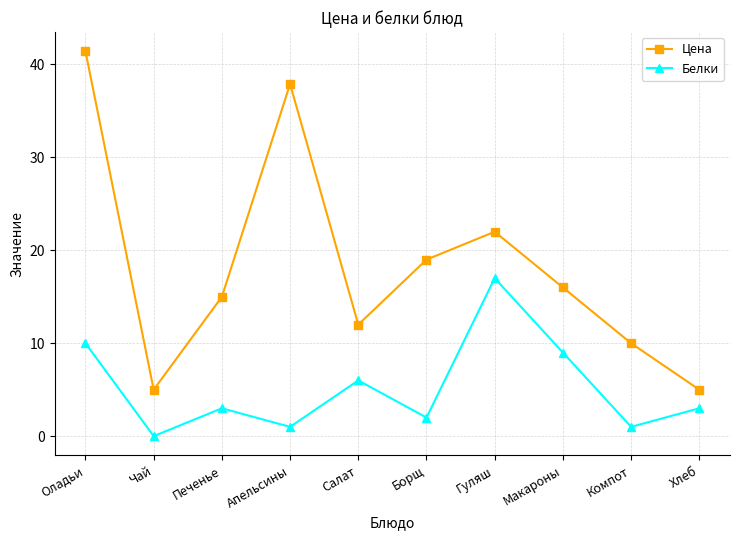

At how many categories does at least one series exceed 36?

2